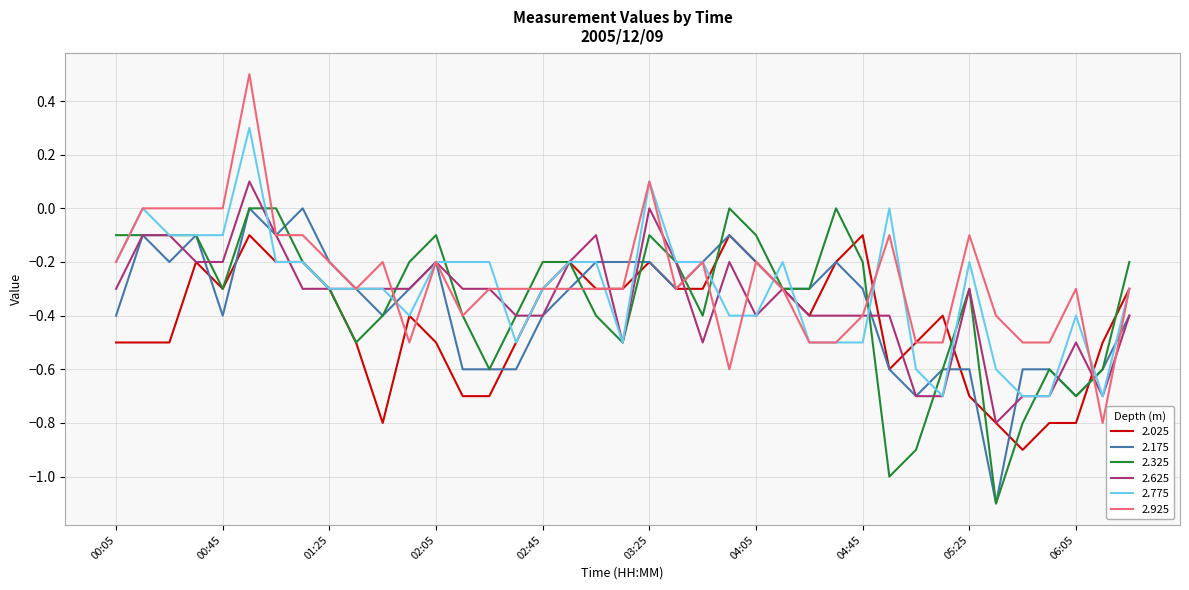

Which series has the widest spread of values?

2.925